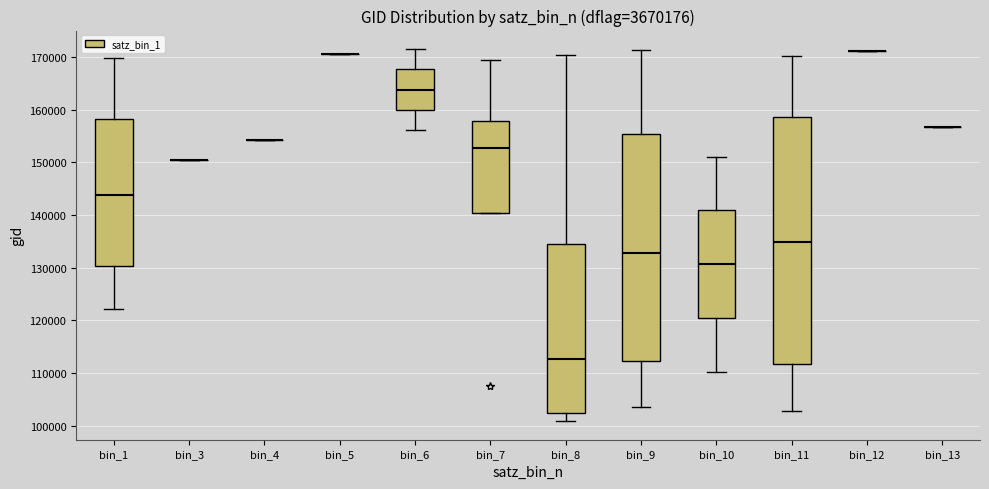

Where does the upper whisker of the box for bin_11 end on the y-axis? The values are not printed on the chart, so give them approximately, as read against the axis.

170000